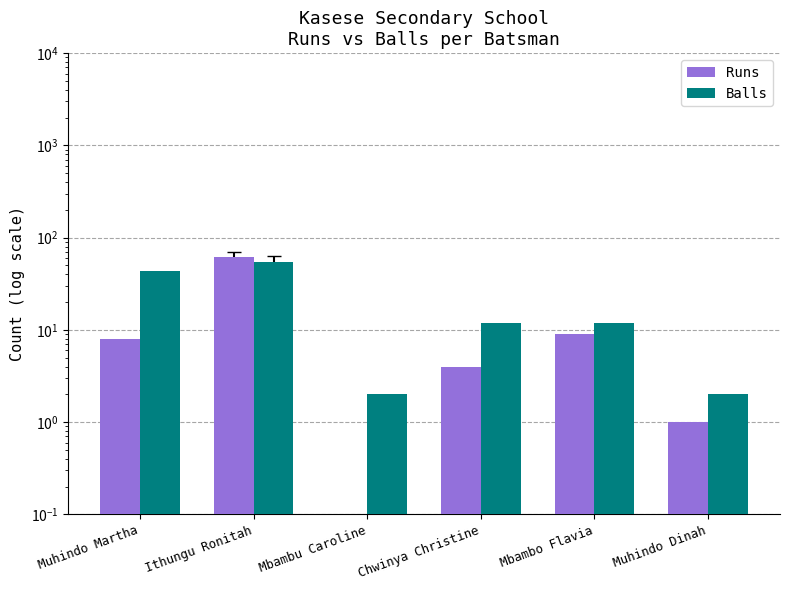

Which category has the lowest value across all series?

Mbambu Caroline